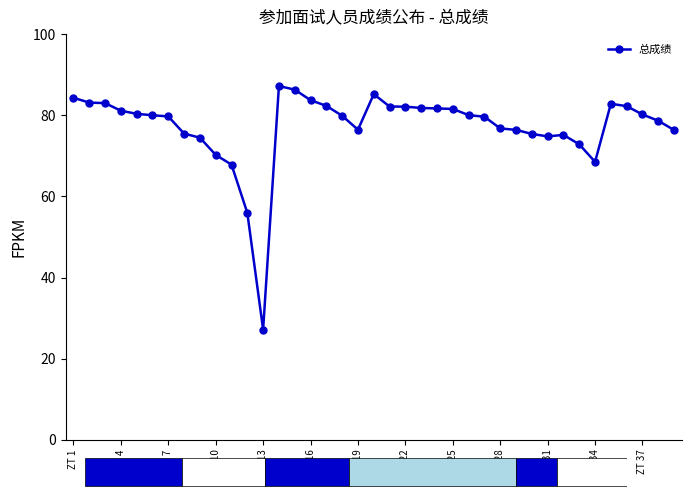

What is the difference between the second highest and minimum values?

59.1